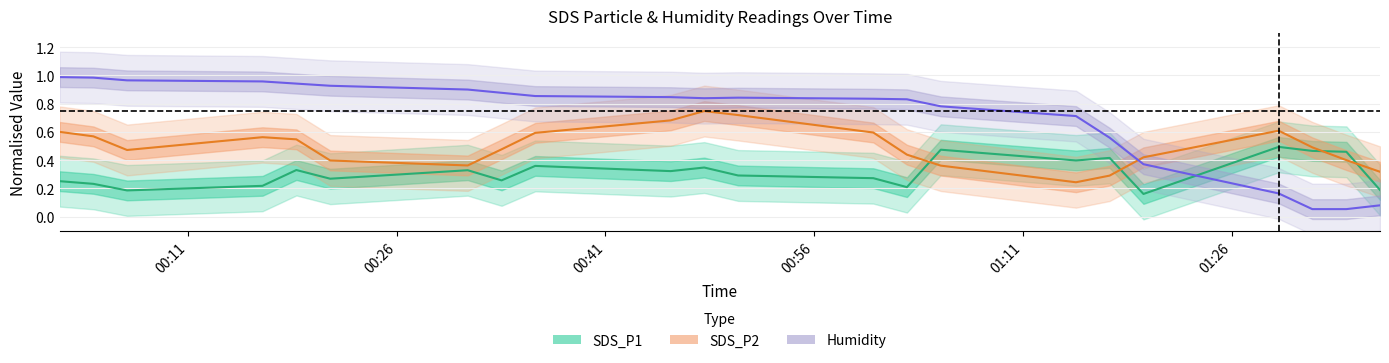

Which series ends up on top after the final intersection of SDS_P1 and SDS_P2?

SDS_P2